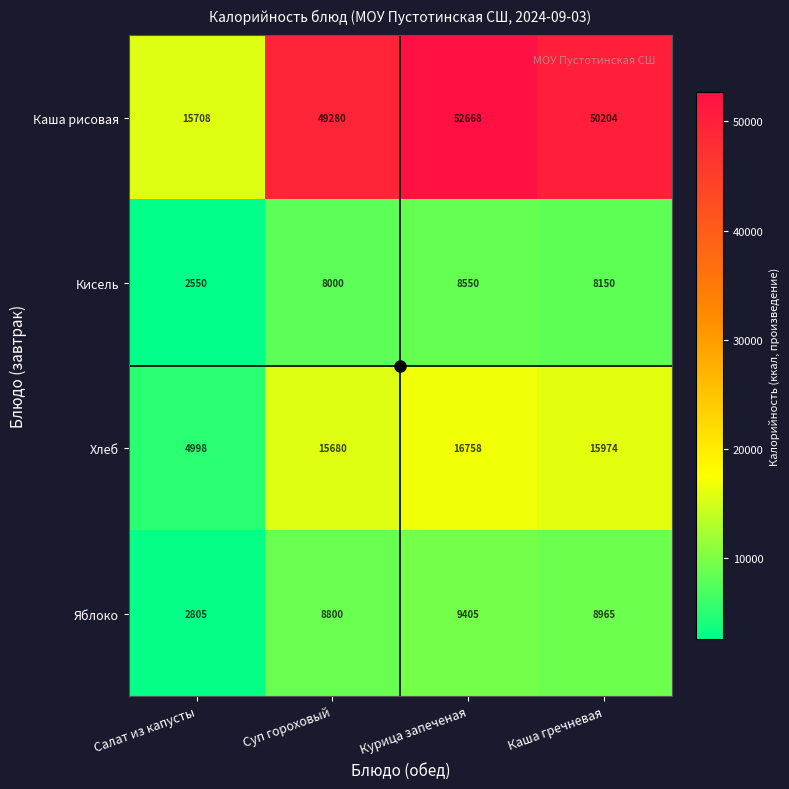

At how many categories does at least one series exceed 33702?

3